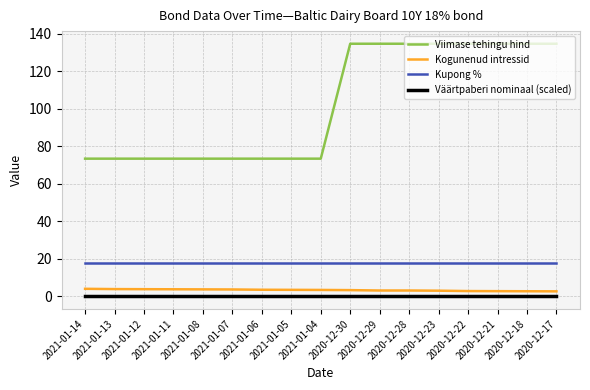

True or false: Väärtpaberi nominaal (scaled) and Kogunenud intressid intersect in this chart.

False